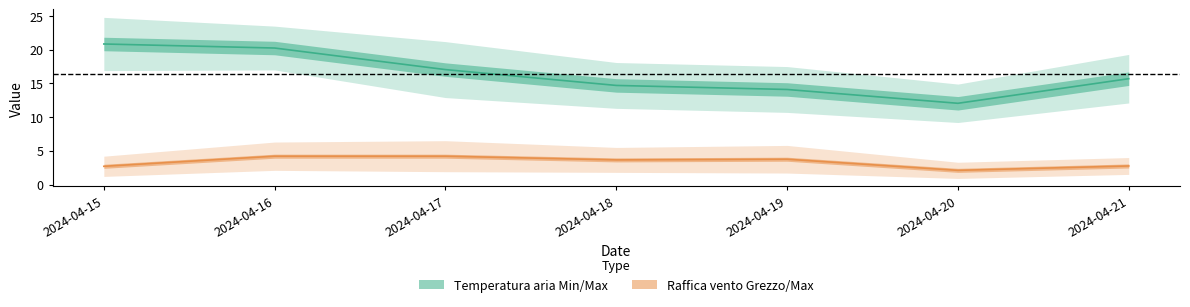

What is the value of the Raffica vento - Max point at the 4th from the left?

3.6